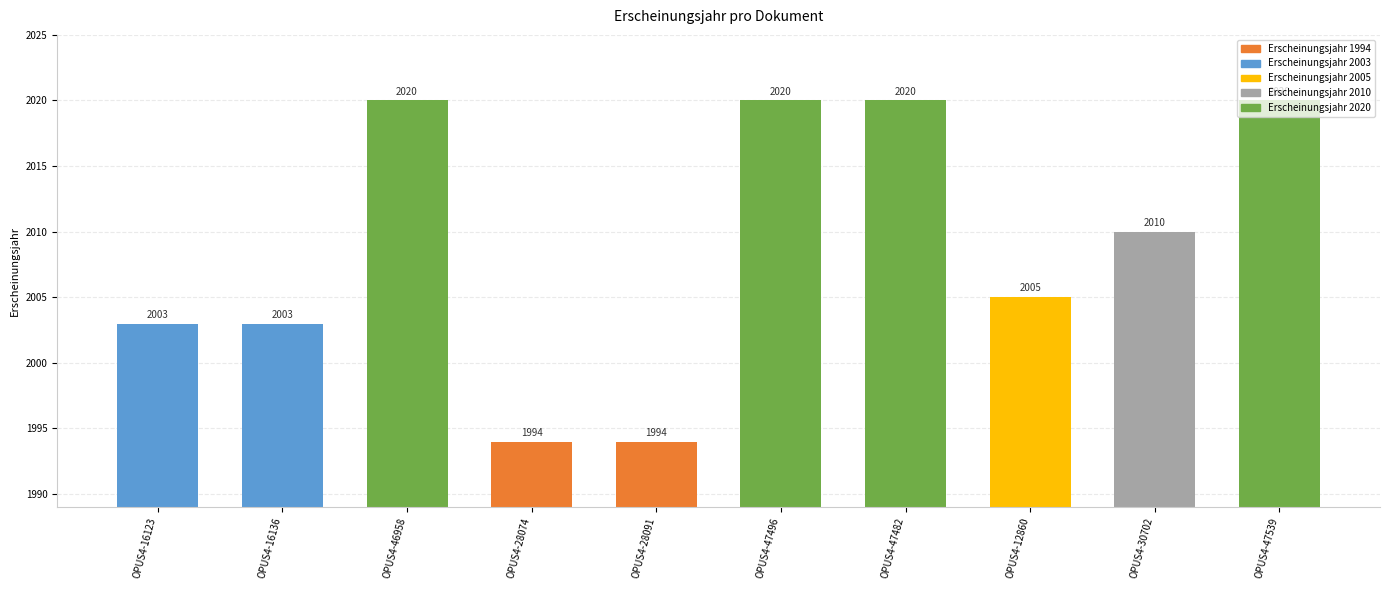

Where is the data nearest to the value 2007?

OPUS4-12860